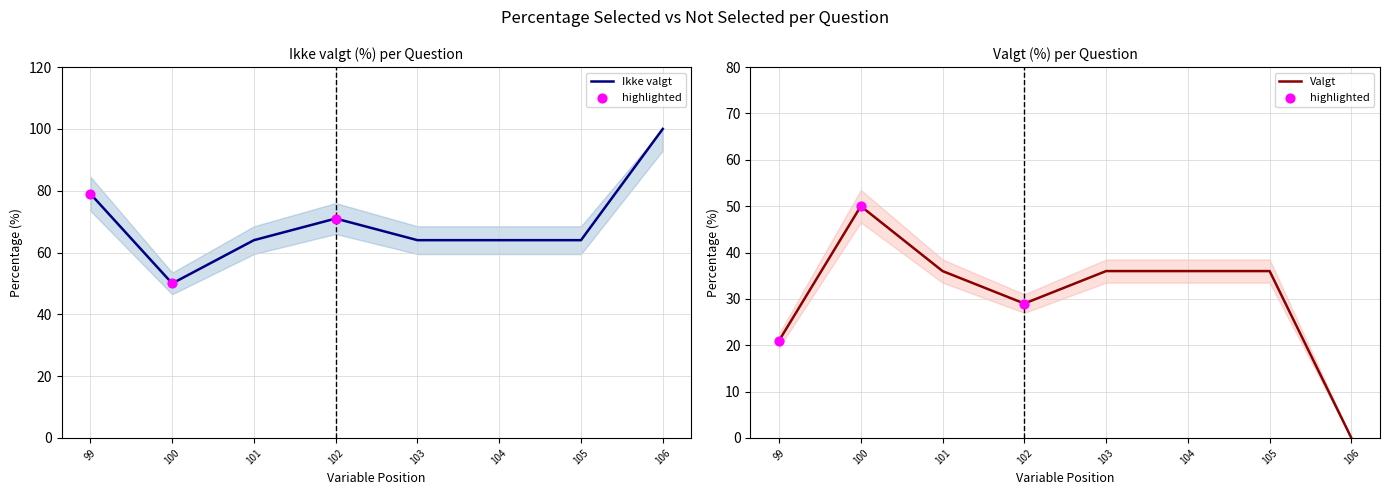

What are all the series names shown in the legend?

Ikke valgt, Valgt